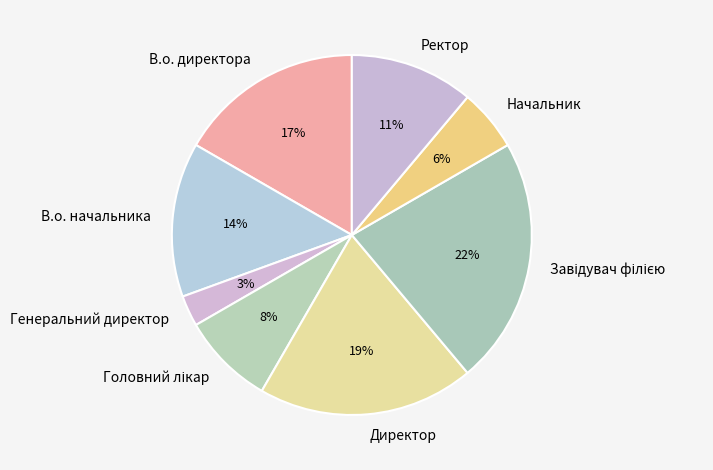

To the nearest percent, what is the difference between the В.о. начальника and В.о. директора slice percentages?

3%